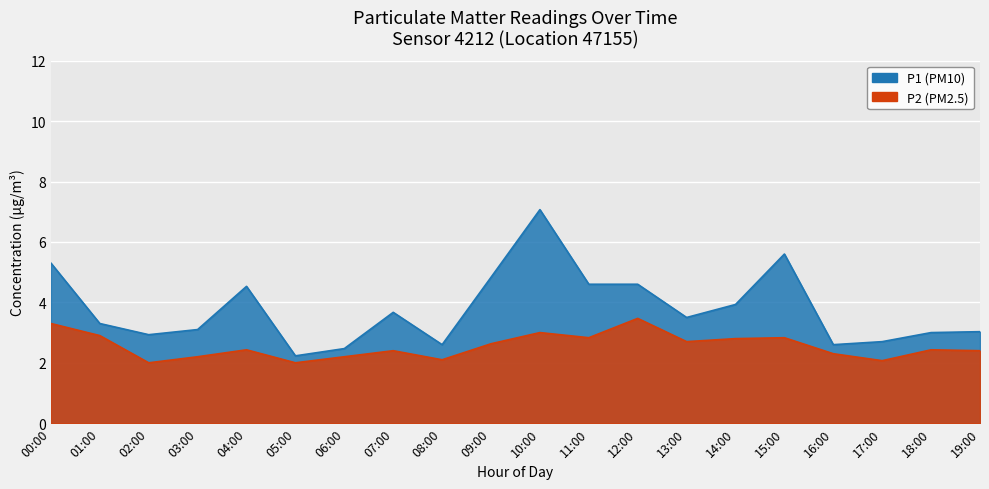

At which category is the sum across all series the highest?

10:00